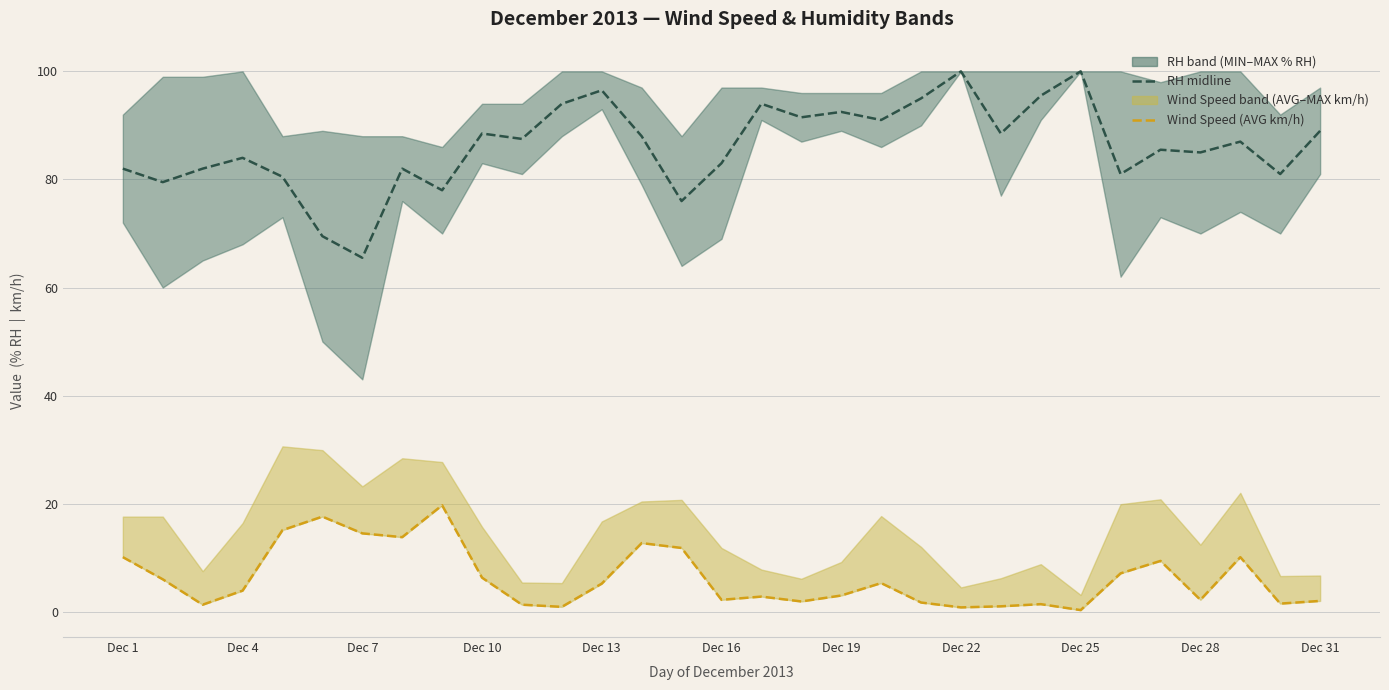

What is the value of the Wind Speed (AVG km/h) point at the 22nd from the left?

0.8